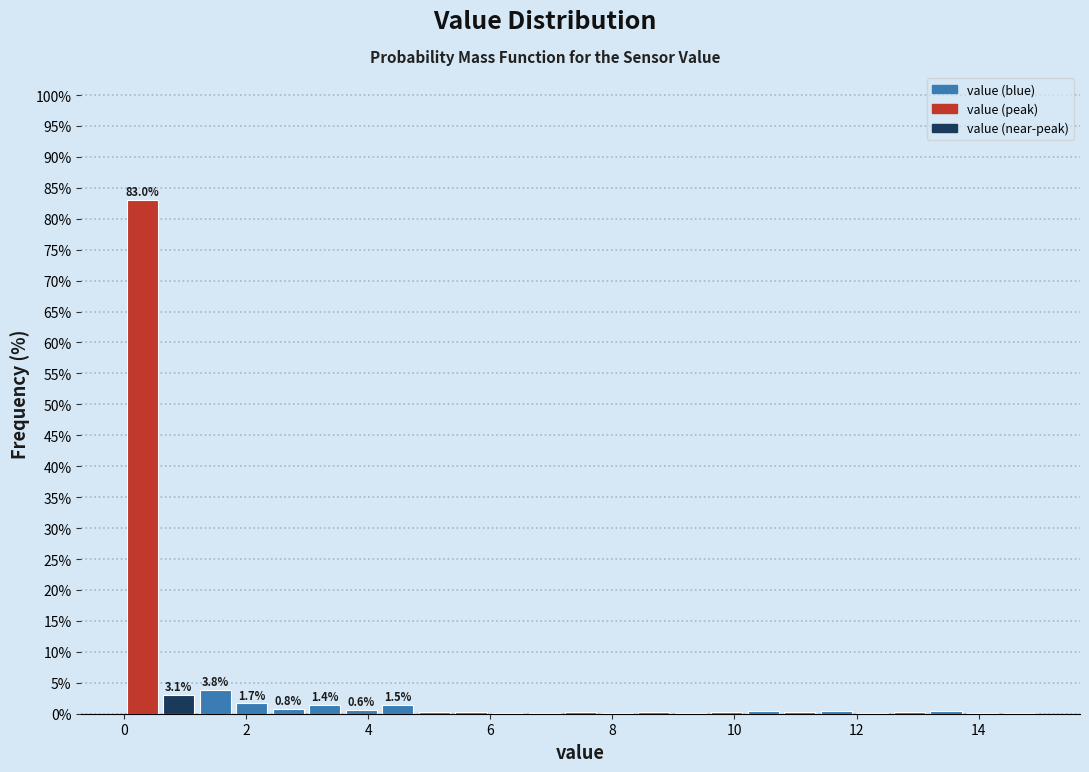

Read against the x-axis, roughly where is the centre of the tallest bar?

0.2